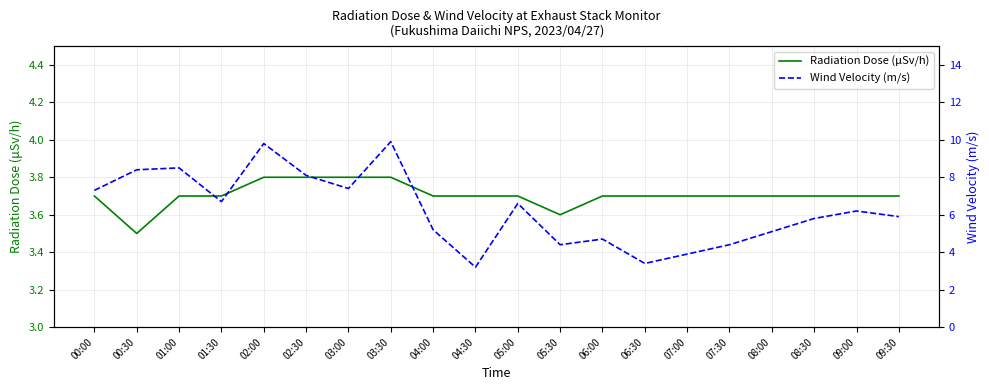

The value of Wind Velocity (m/s) at 01:30 is 6.7. True or false?

True